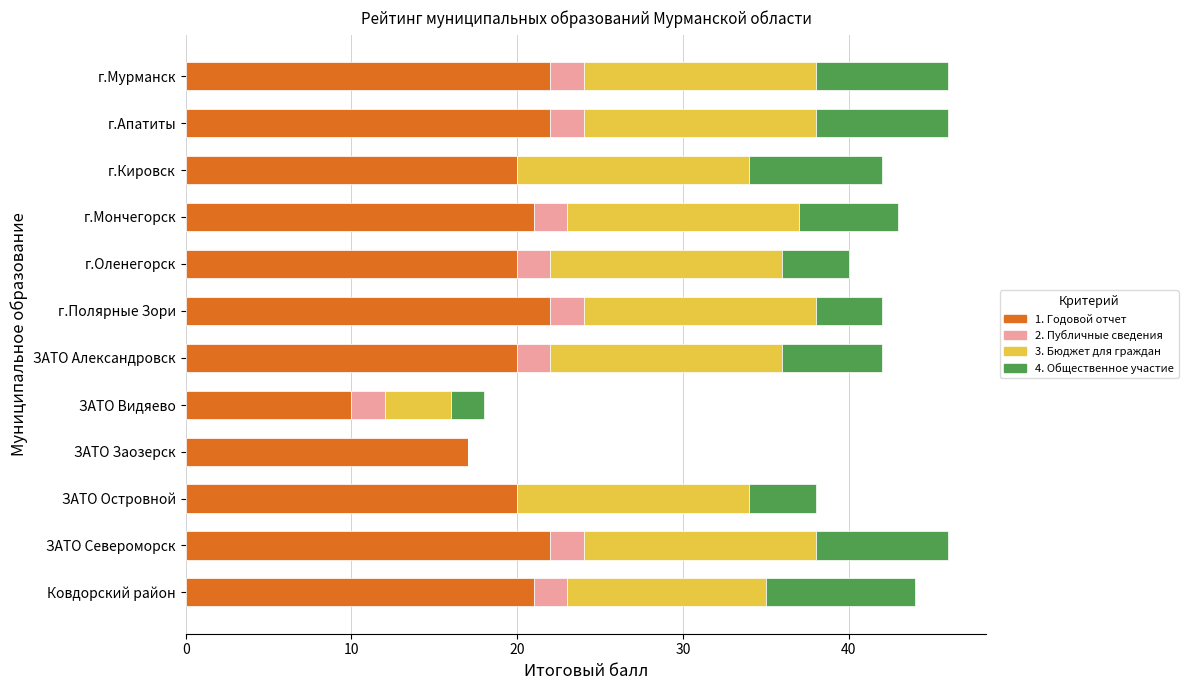

The 1. Годовой отчет series shows 21 at Ковдорский район. True or false?

True